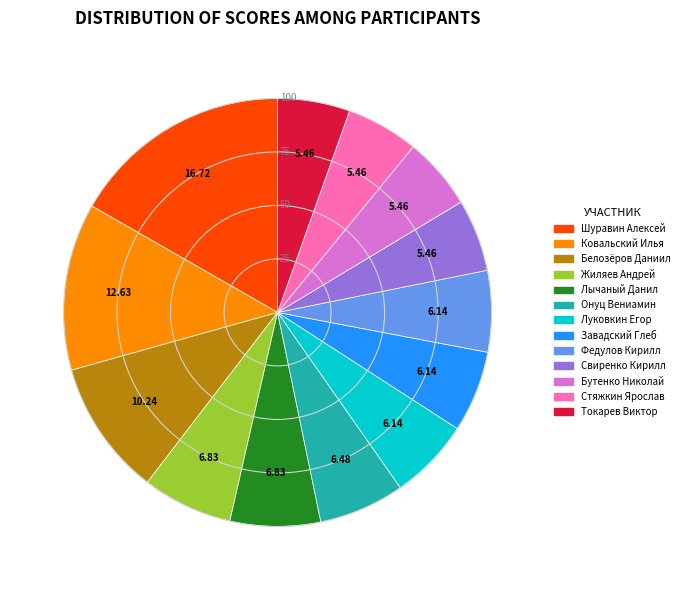

Approximately how many times larger is the value at Токарев Виктор compared to Жиляев Андрей?

0.8